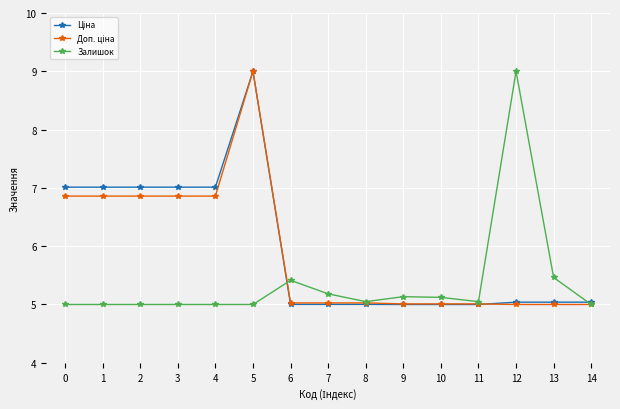

What is the maximum value for Залишок?

9.0